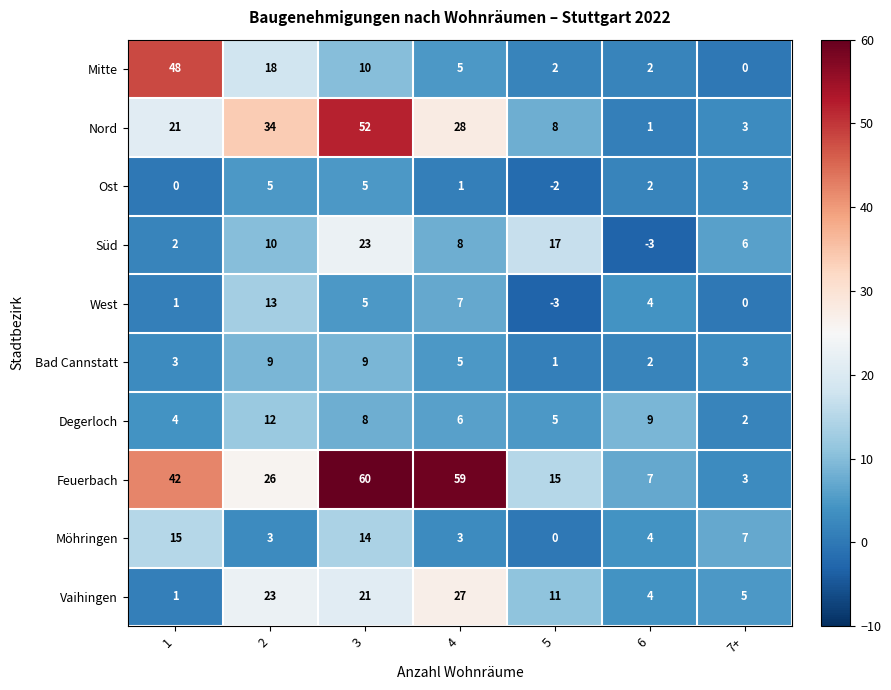

What is the minimum value shown in the chart?

-3